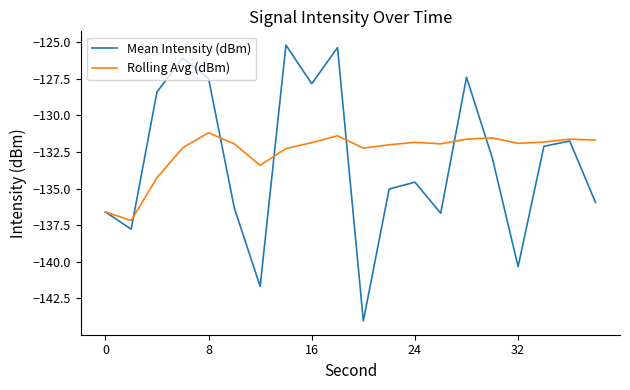

Rank the series by their maximum value, from lowest to highest.

Rolling Avg (dBm), Mean Intensity (dBm)